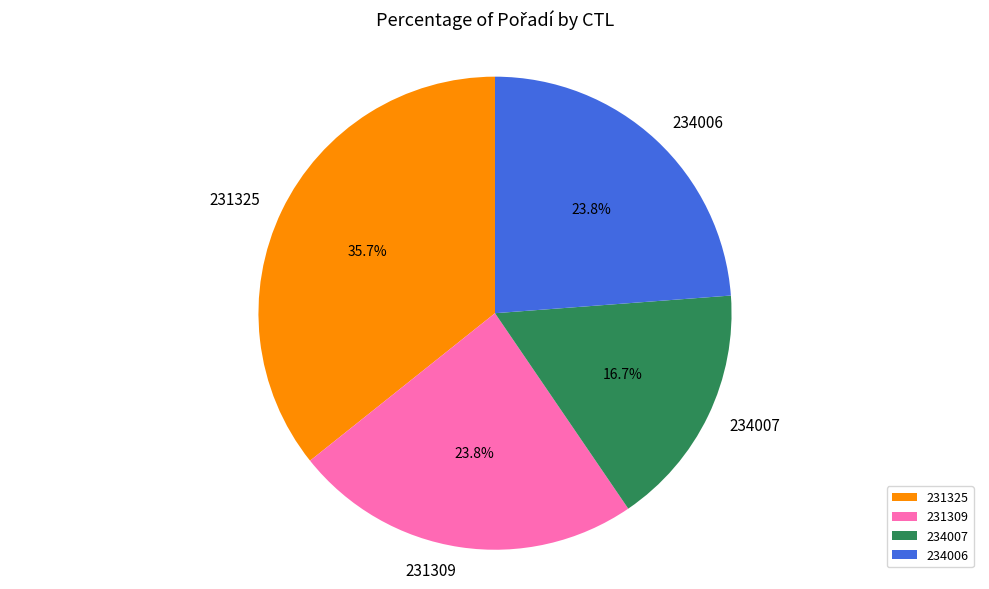

What percentage do 231325 and 234007 together represent?

52.4%